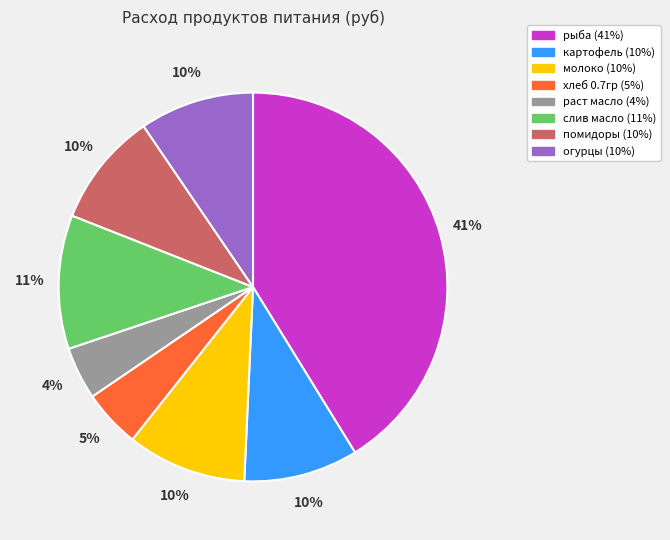

True or false: раст масло accounts for 18% of the total.

False